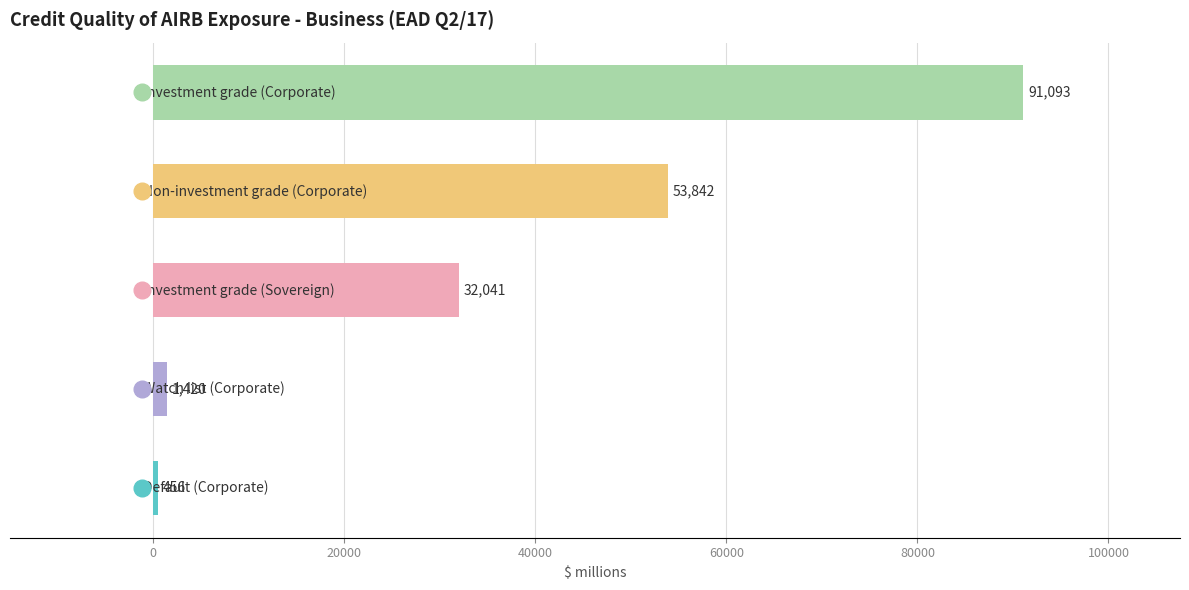

What is the difference between the maximum and minimum values?

90637